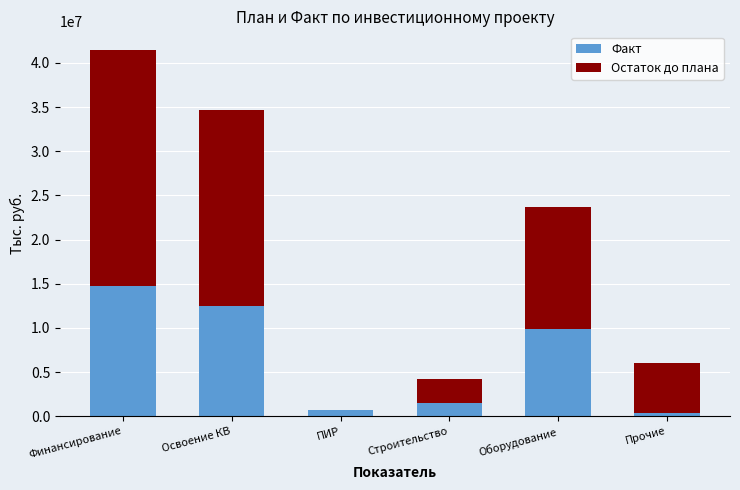

How many distinct data groups are displayed?

2